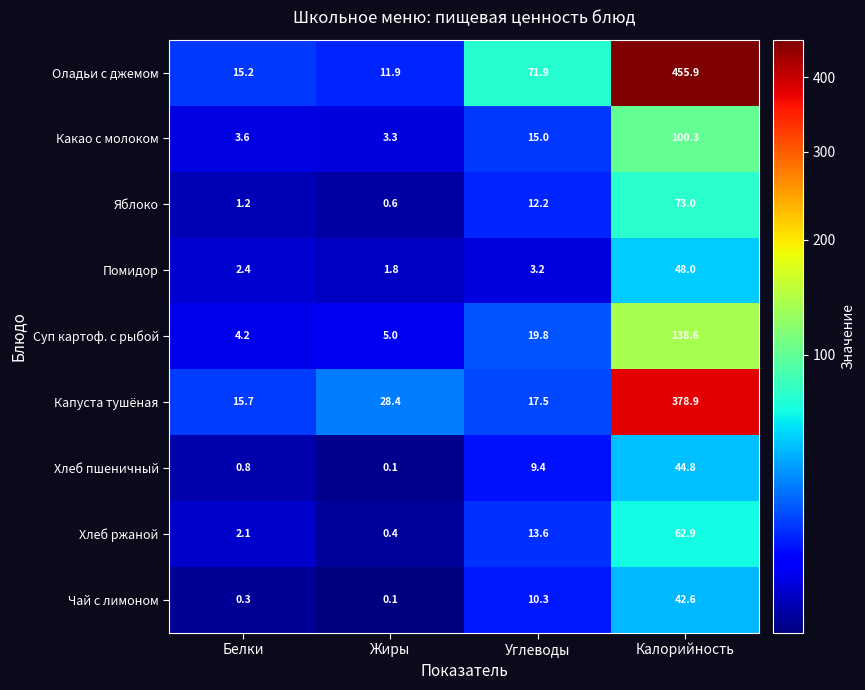

True or false: Какао с молоком has a value of 1.3 at Белки.

False